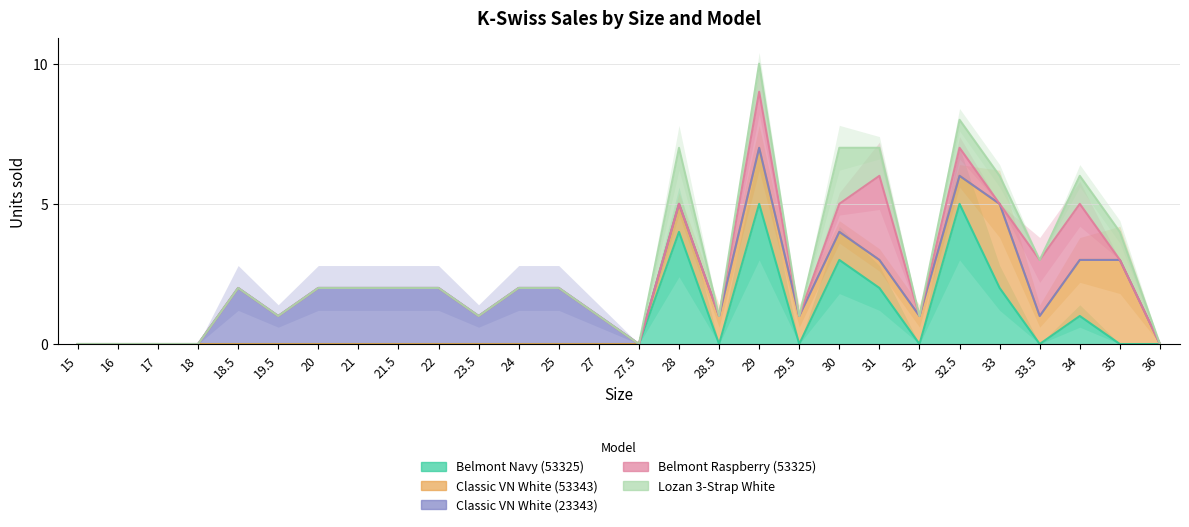

Between 18.5 and 30, which is larger?

30